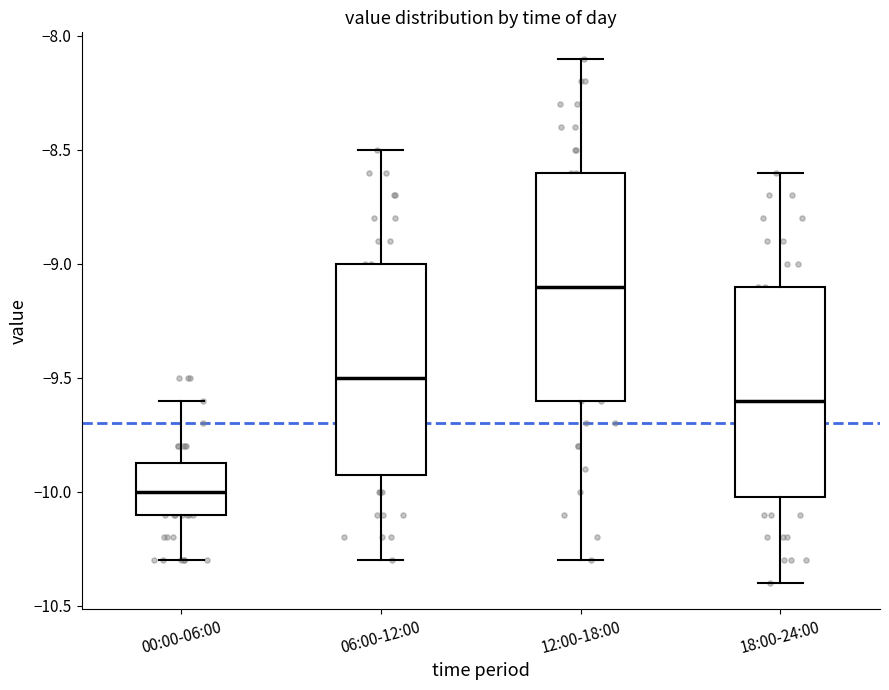

Which box's median line is the lowest?

00:00-06:00